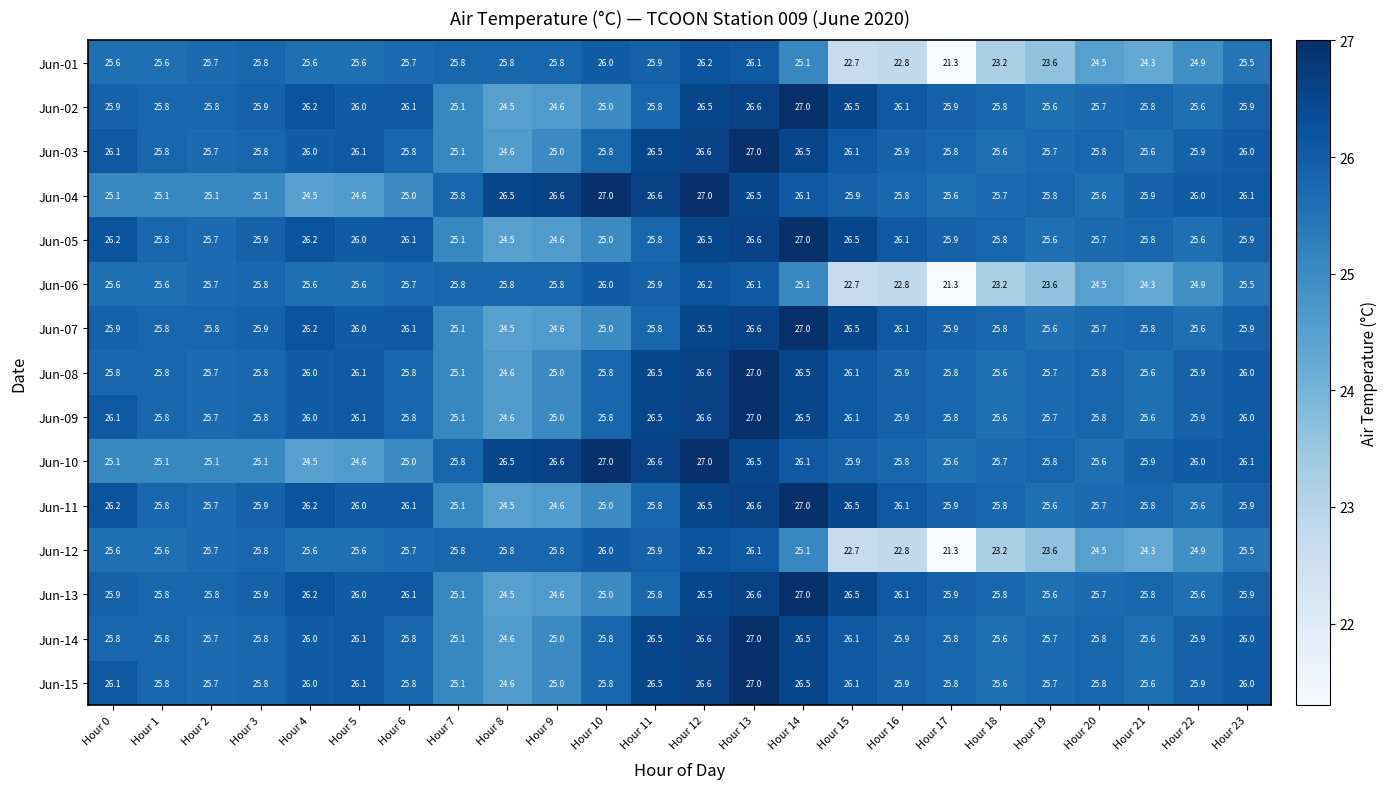

What is the smallest value displayed?

21.3